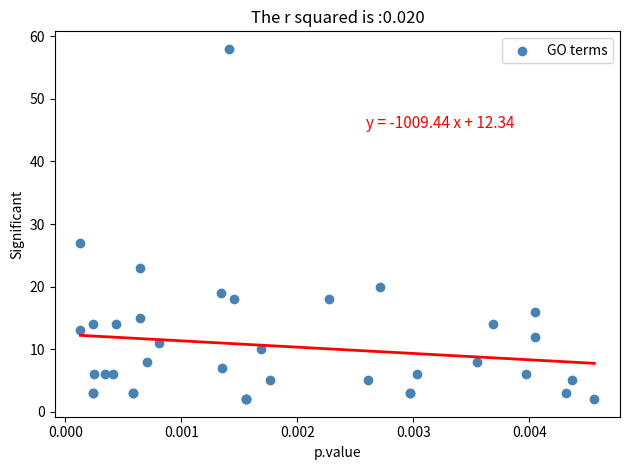

What Y value in the scatter plot is closest to 30?

27